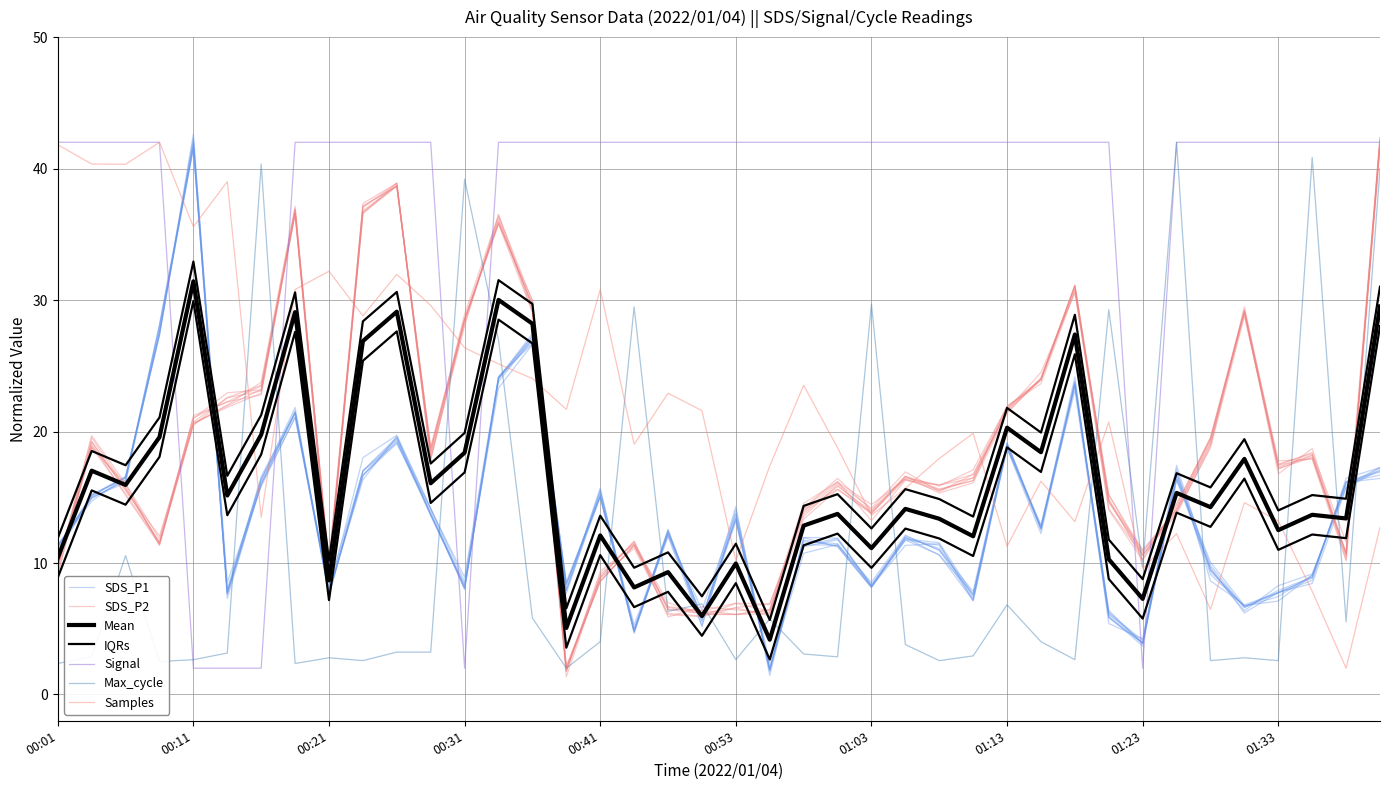

Between 00:19 and 00:56, which series saw the biggest shift?

SDS_P2